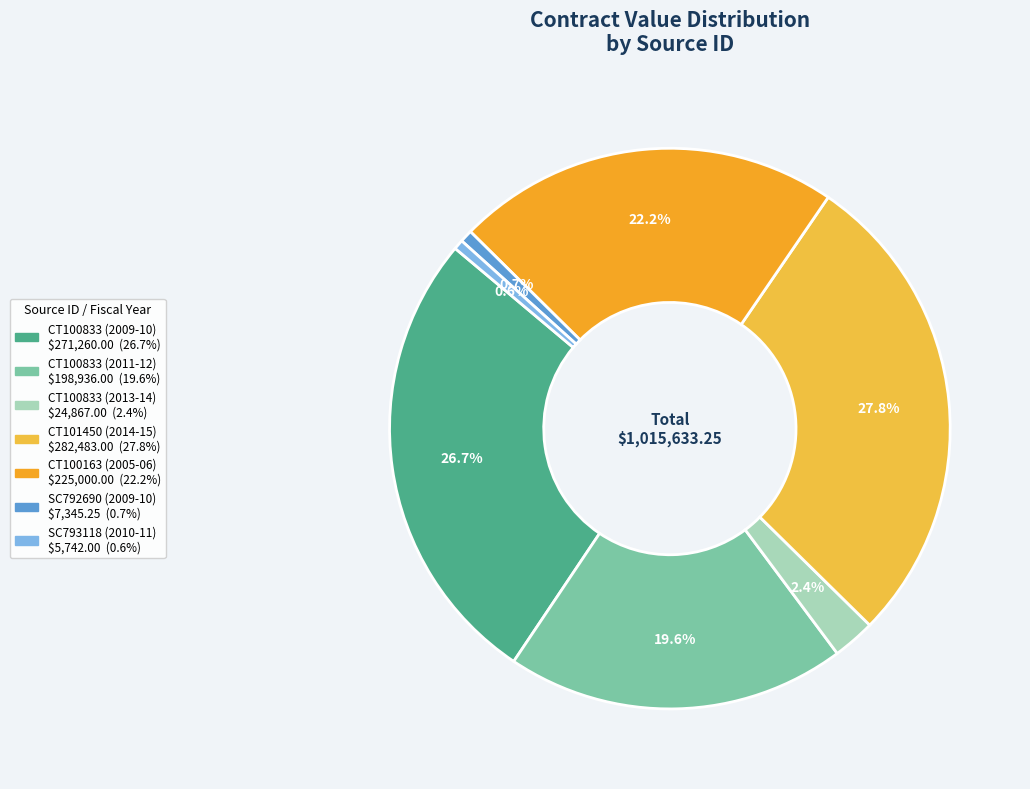

To the nearest percent, what is the difference between the largest and smallest slice percentages?

27%